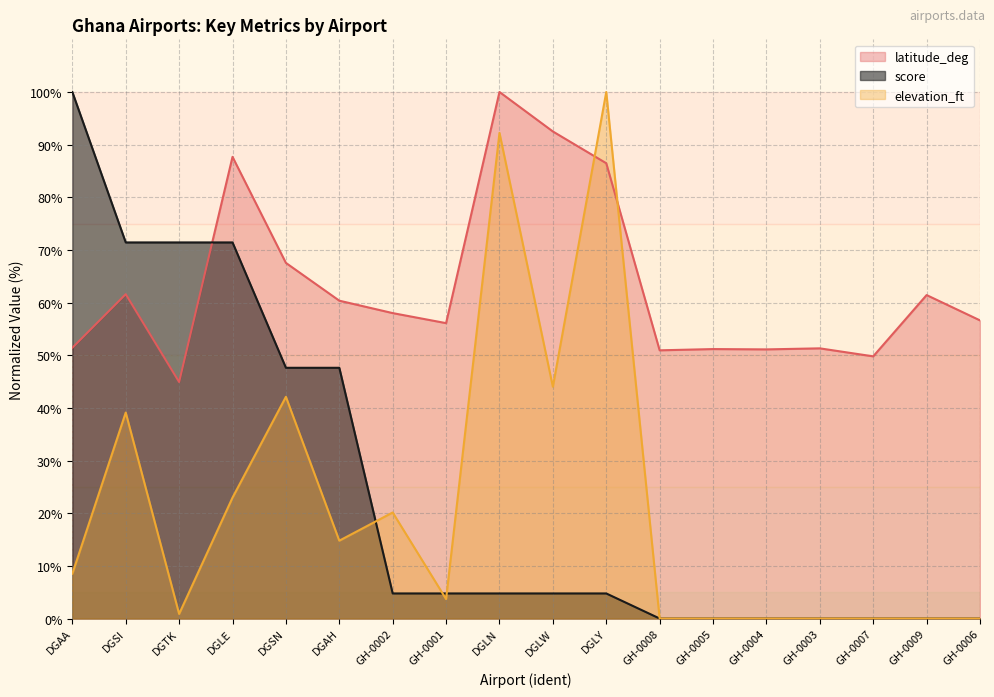

Which category has the lowest value across all series?

GH-0008